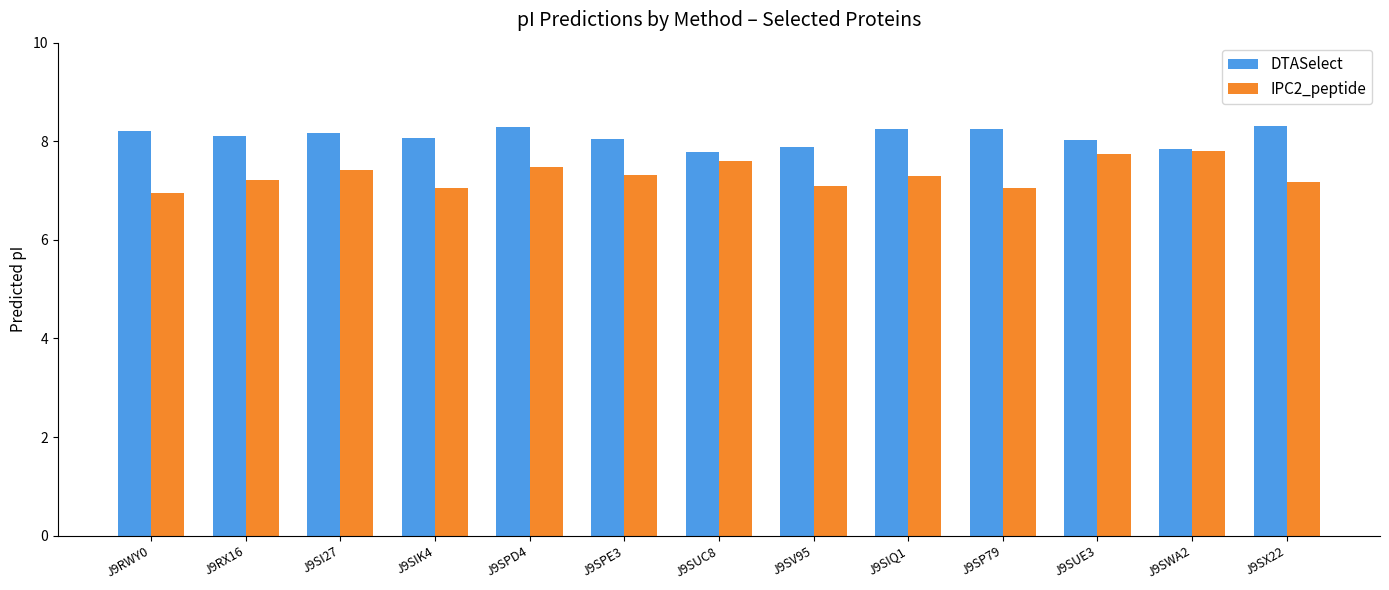

What is the minimum value shown in the chart?

7.0